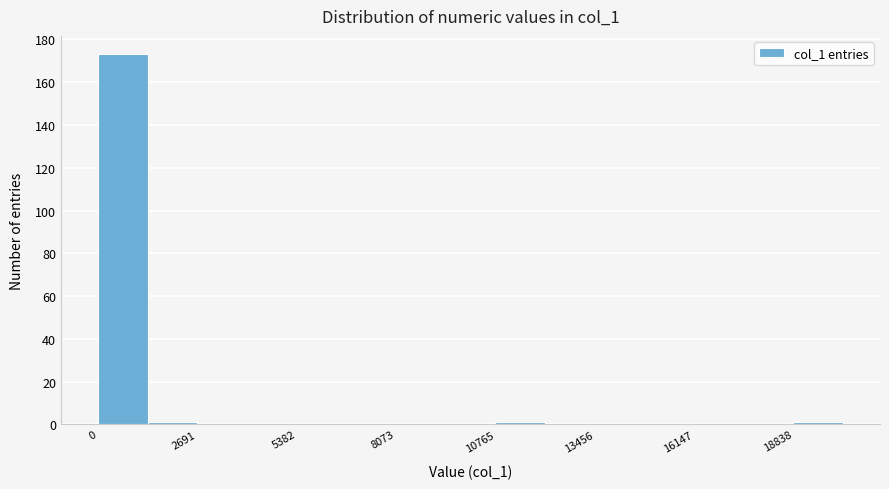

Around what value on the x-axis is the tallest bar? Give the approximate position of its centre, as read against the axis.

500